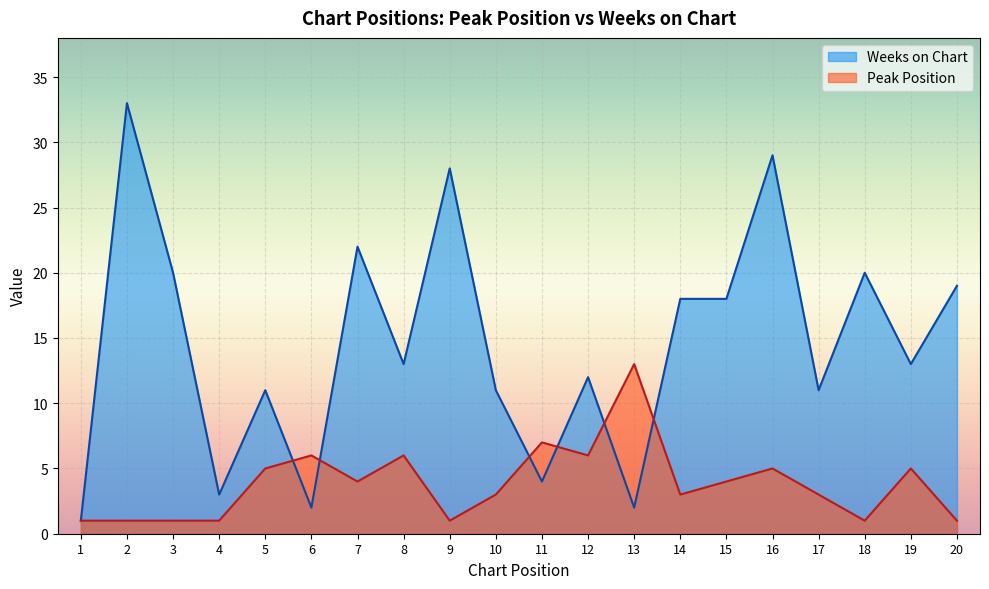

Which series has the largest total across all categories?

Weeks on Chart